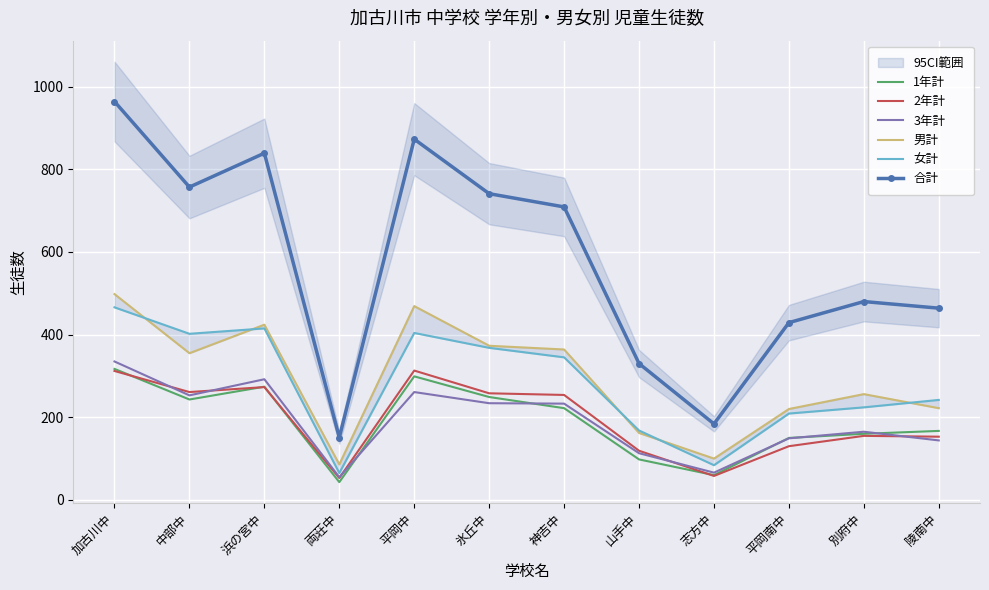

What is the sum of all 男計 values?

3529